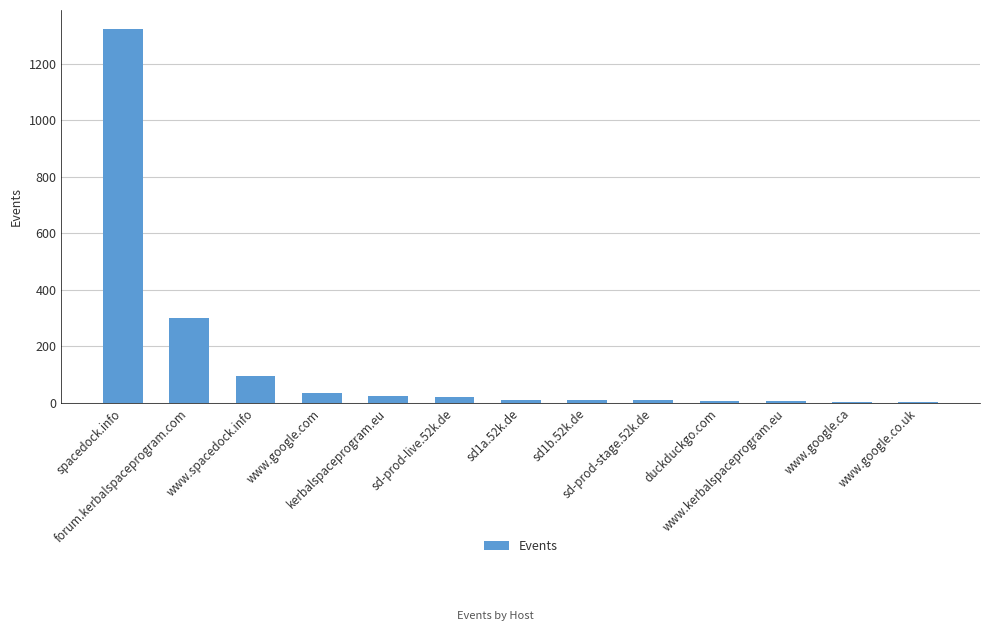

What is the sum of all values?

1847